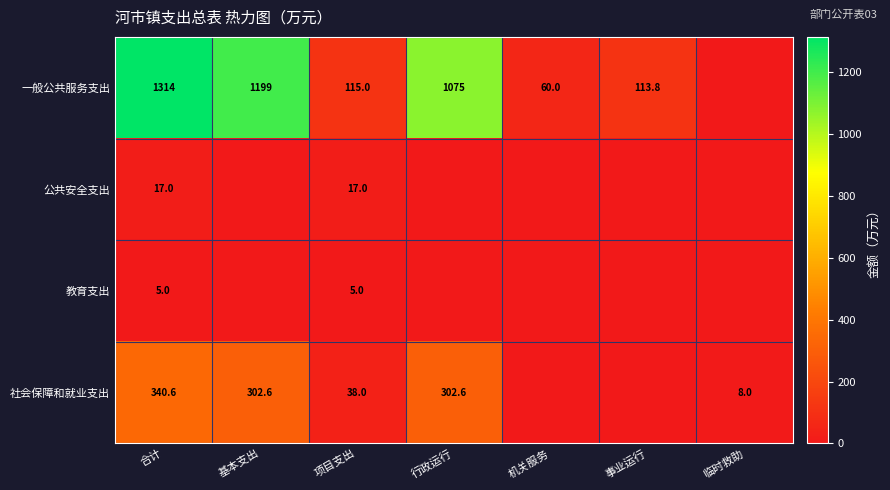

True or false: 社会保障和就业支出 has a value of 26.1 at 项目支出.

False